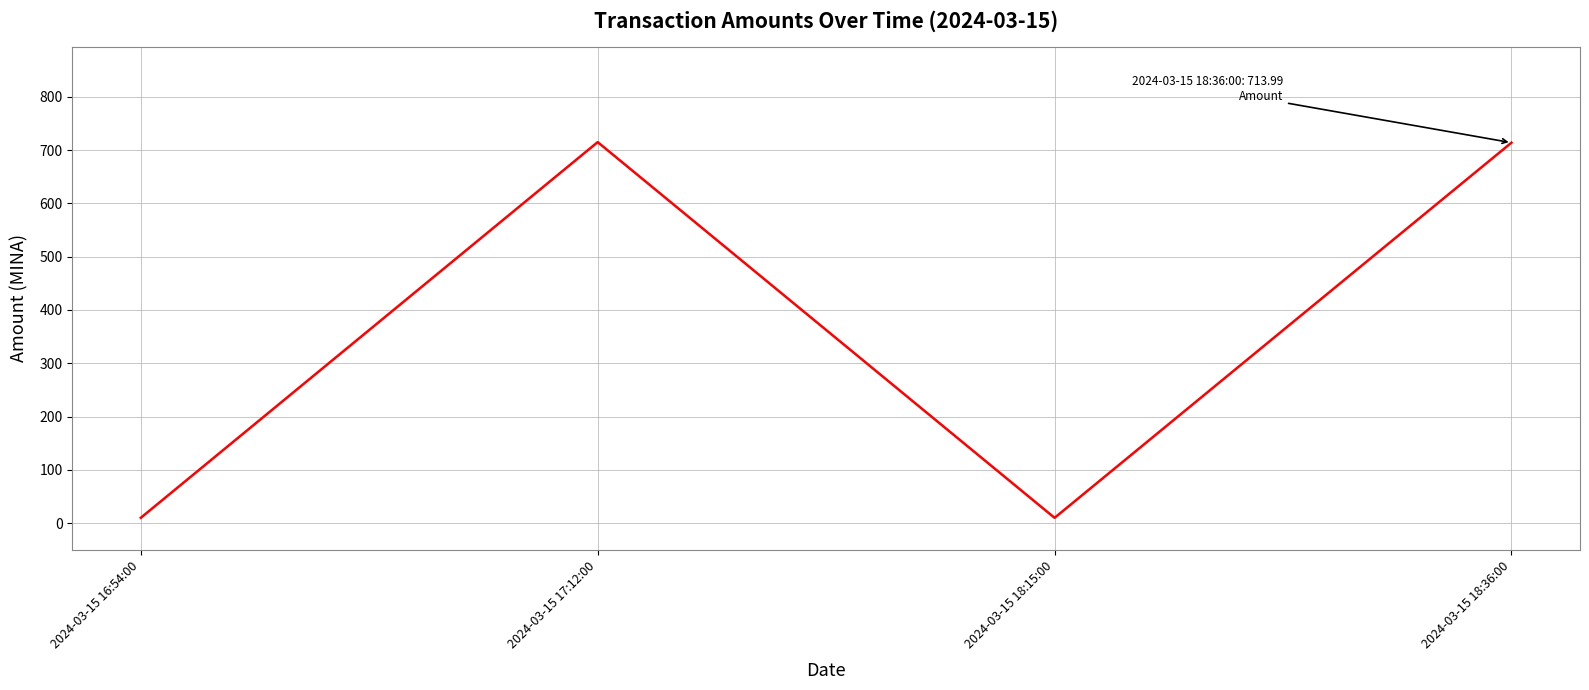

True or false: the data has more than 2 interior local peaks.

False